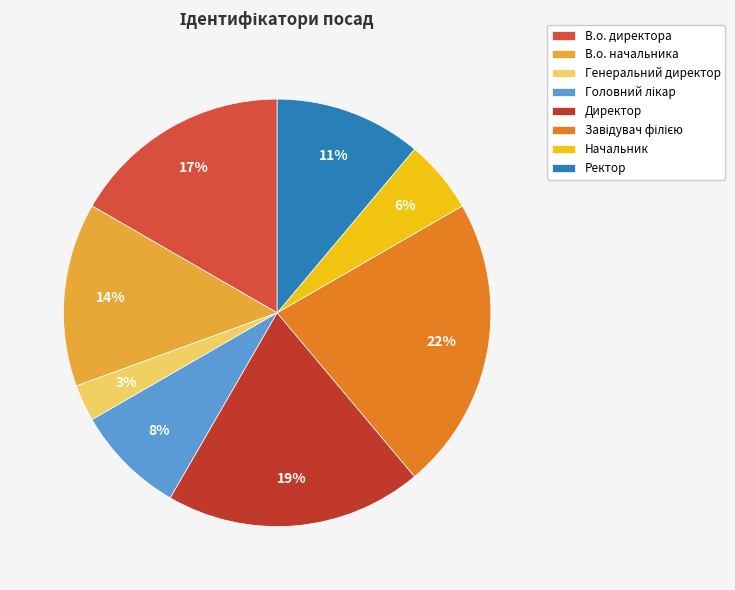

To the nearest percent, what percentage of the pie is Начальник?

6%